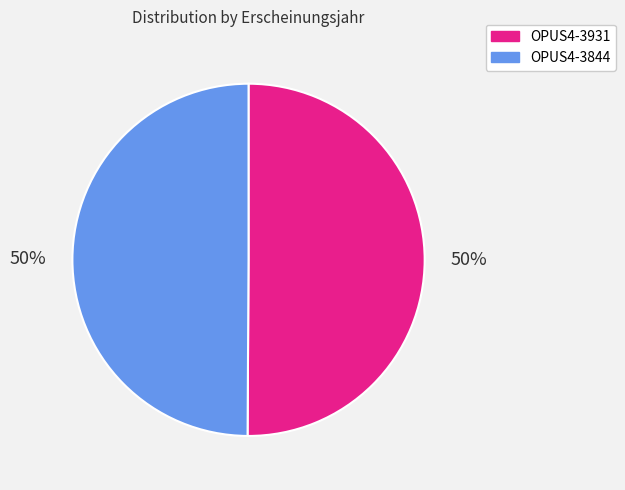

What is the ratio of the value at OPUS4-3844 to the value at OPUS4-3931?

1.0